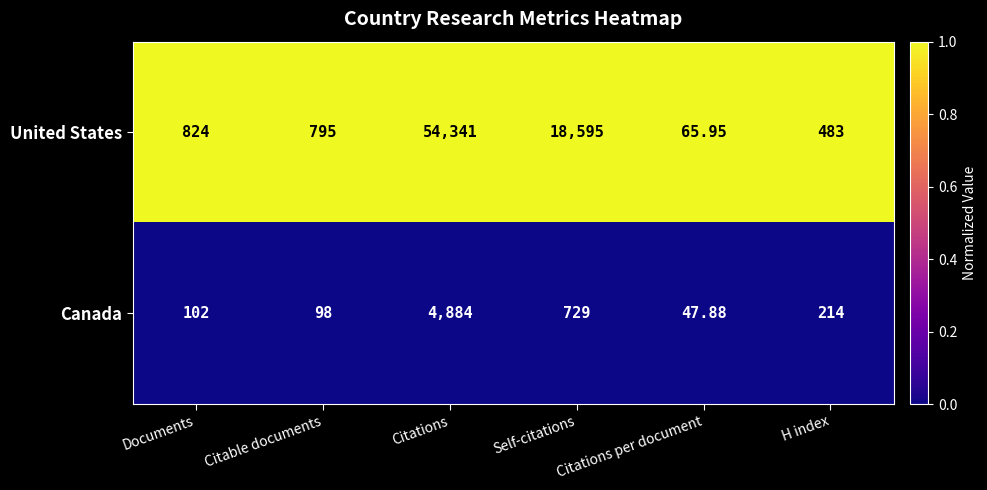

Which series has the widest spread of values?

United States